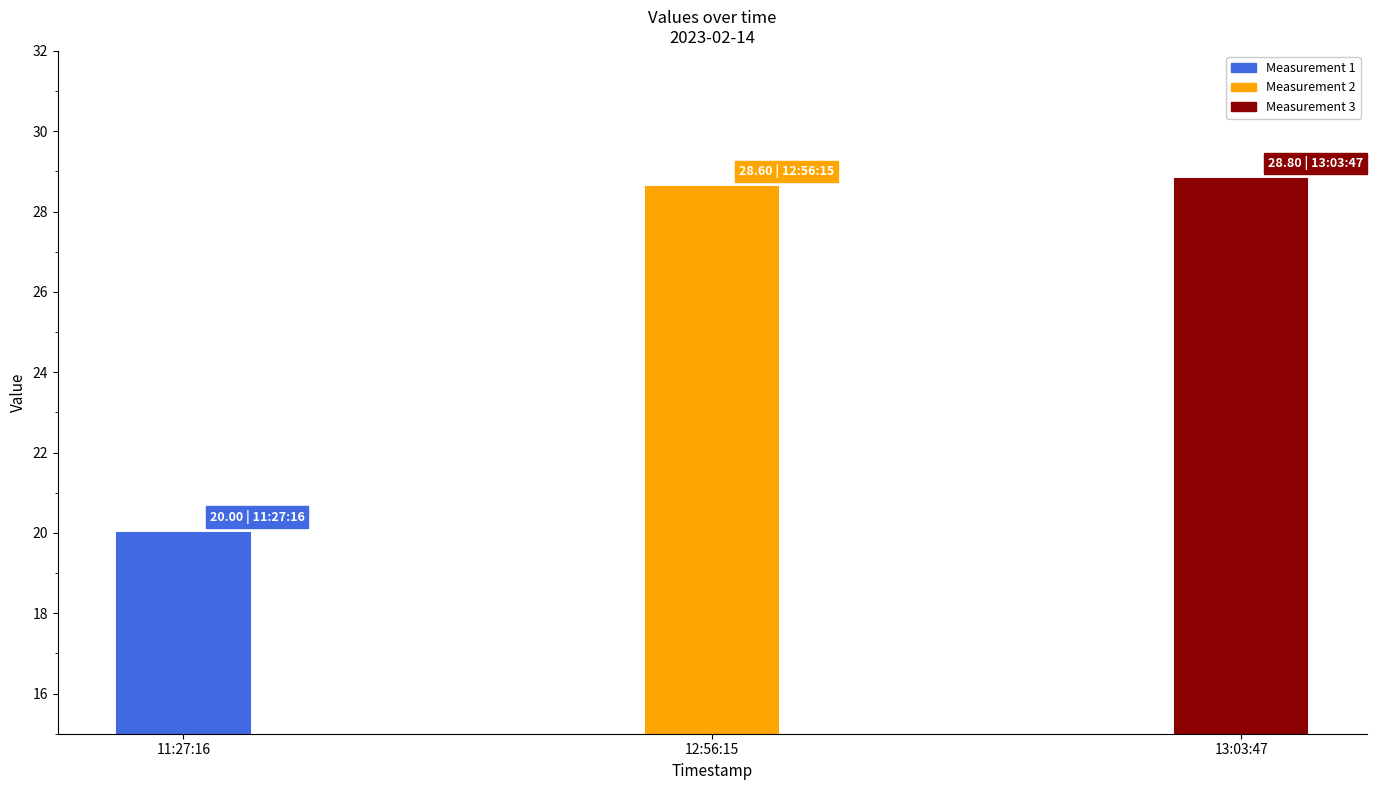

Between 2023-02-14T11:27:16.344Z and 2023-02-14T13:03:47.294Z, which is larger?

2023-02-14T13:03:47.294Z